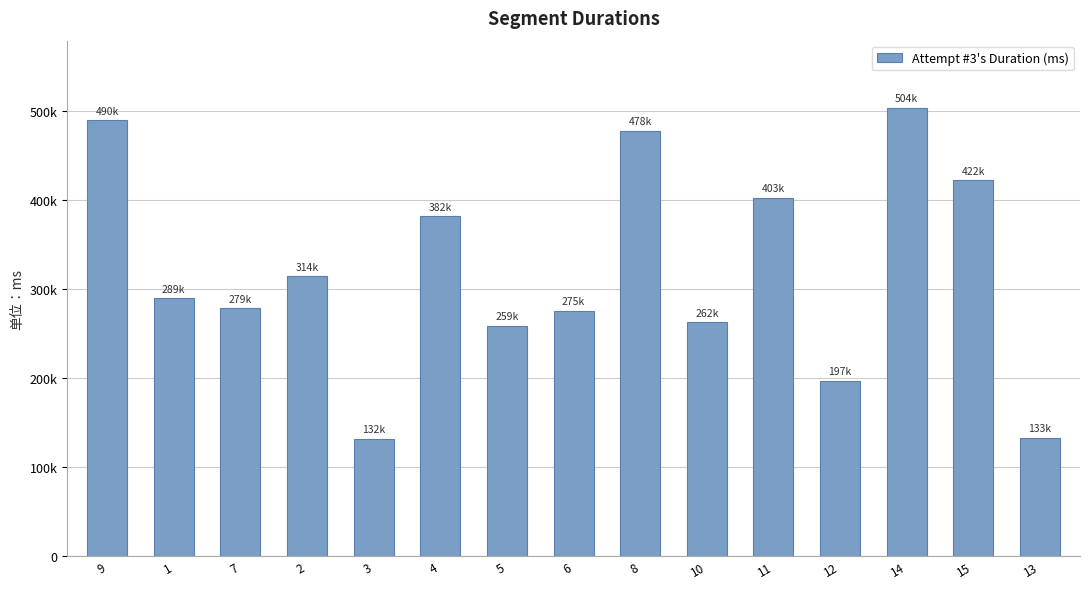

At which label is the value closest to 318165?

2